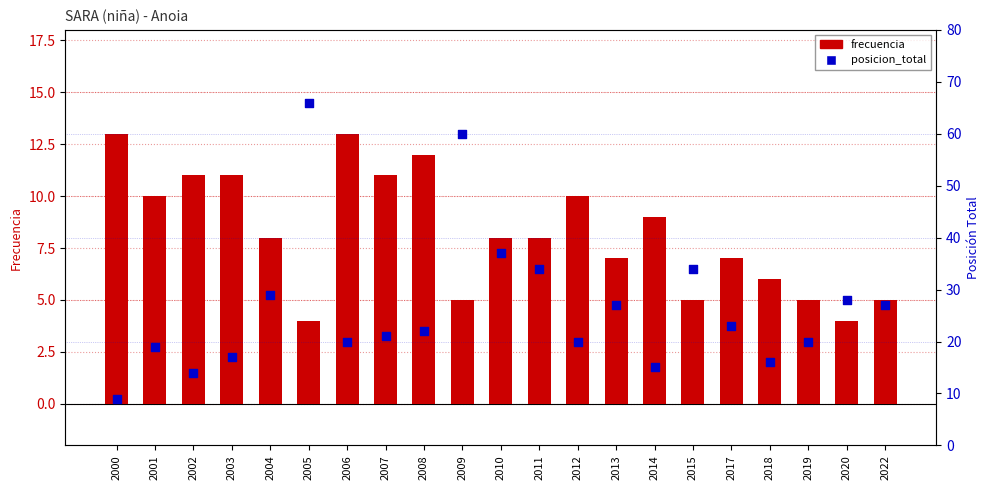

Which series has the widest spread of Y values?

posicion_total